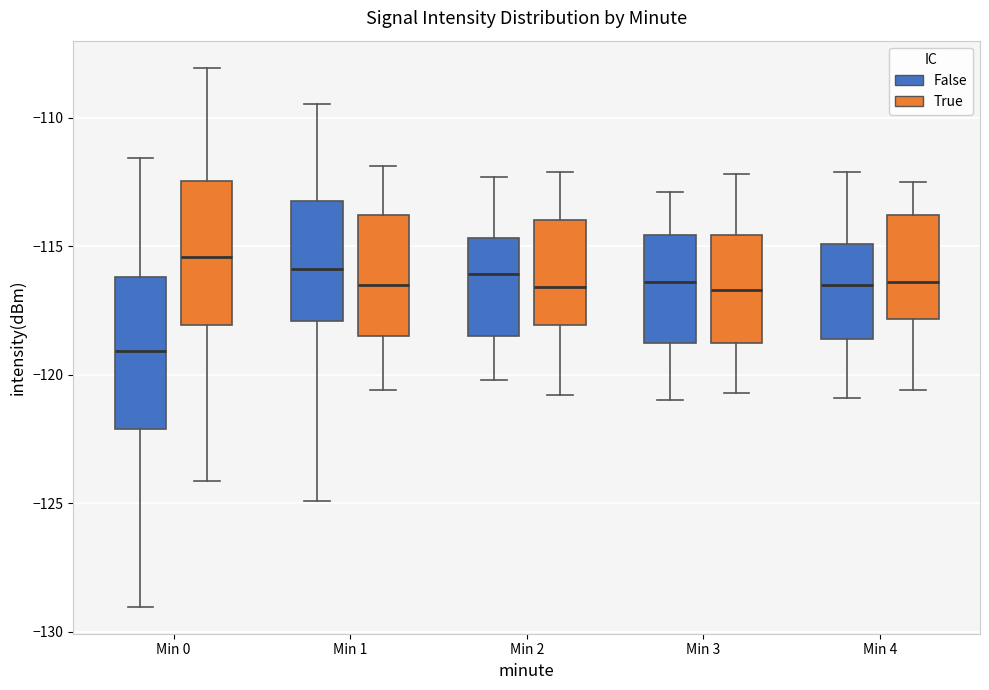

Reading left to right, read every box against the y-axis: the position of its median line, the range the box covers, and the ends of its whiskers. The values are not printed on the chart, so give them approximately, as read against the axis.

Min 0 (False): median -119.0, box -122.0 to -116.0, whiskers -129.0 to -111.5
Min 0 (True): median -115.5, box -118.0 to -112.5, whiskers -124.0 to -108.0
Min 1 (False): median -116.0, box -118.0 to -113.0, whiskers -125.0 to -109.5
Min 1 (True): median -116.5, box -118.5 to -114.0, whiskers -120.5 to -112.0
Min 2 (False): median -116.0, box -118.5 to -114.5, whiskers -120.0 to -112.5
Min 2 (True): median -116.5, box -118.0 to -114.0, whiskers -121.0 to -112.0
Min 3 (False): median -116.5, box -118.5 to -114.5, whiskers -121.0 to -113.0
Min 3 (True): median -116.5, box -118.5 to -114.5, whiskers -120.5 to -112.0
Min 4 (False): median -116.5, box -118.5 to -115.0, whiskers -121.0 to -112.0
Min 4 (True): median -116.5, box -118.0 to -114.0, whiskers -120.5 to -112.5